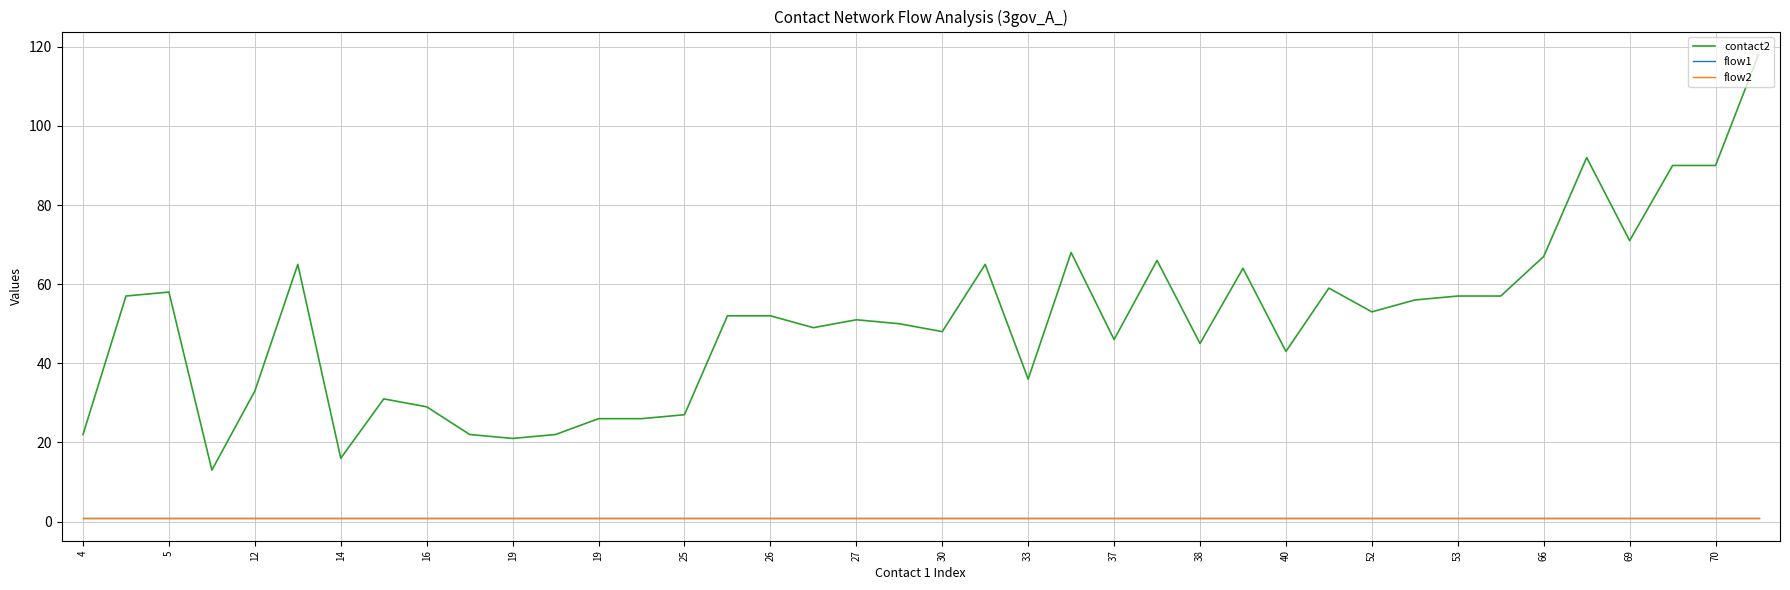

In contact2, how many points are higher than both neighbors (excluding endpoints)?

10